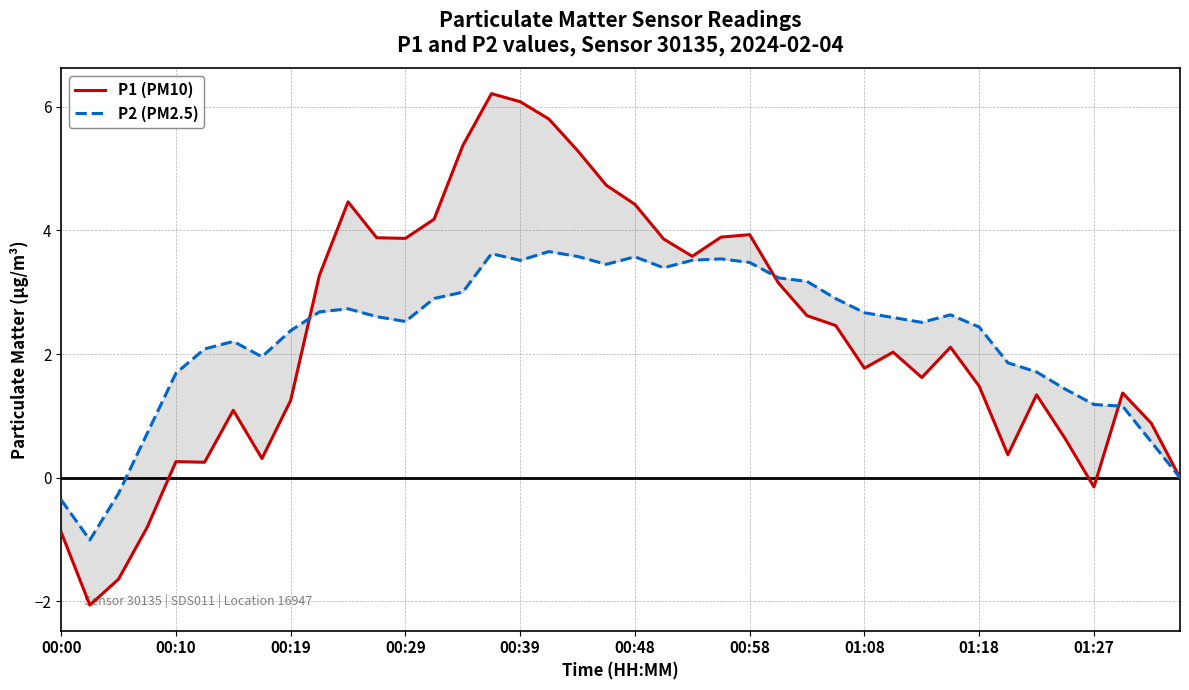

Is this an area chart (filled region under the line)?

No